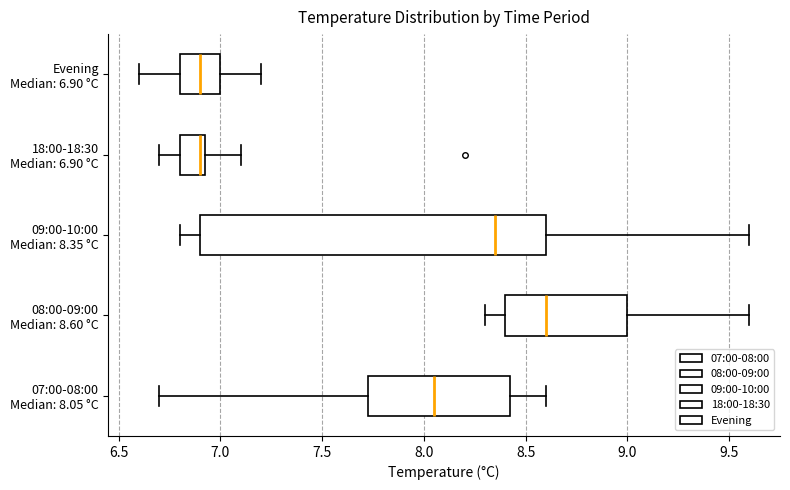

Reading bottom to top, read every box against the x-axis: the position of its median line, the range the box covers, and the ends of its whiskers. The values are not printed on the chart, so give them approximately, as read against the axis.

07:00-08:00 Median: 8.05 °C: median 8.05, box 7.75 to 8.45, whiskers 6.70 to 8.60
08:00-09:00 Median: 8.60 °C: median 8.60, box 8.40 to 9.00, whiskers 8.30 to 9.60
09:00-10:00 Median: 8.35 °C: median 8.35, box 6.90 to 8.60, whiskers 6.80 to 9.60
18:00-18:30 Median: 6.90 °C: median 6.90, box 6.80 to 6.95, whiskers 6.70 to 7.10
Evening Median: 6.90 °C: median 6.90, box 6.80 to 7.00, whiskers 6.60 to 7.20